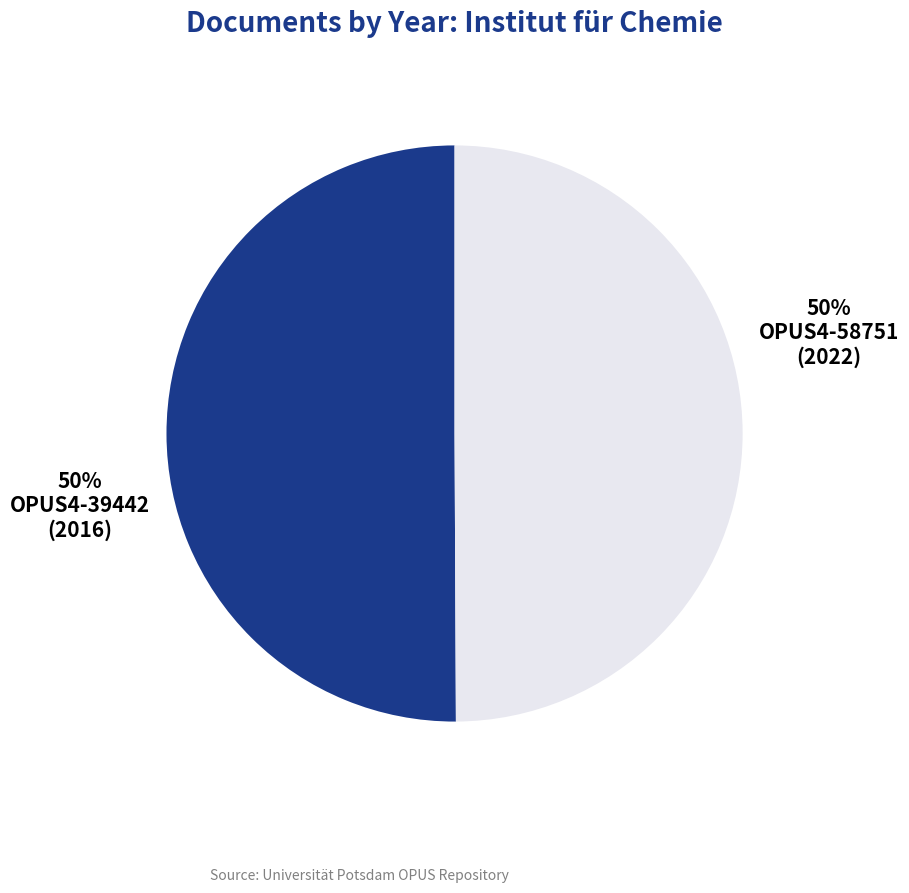

To the nearest percent, what is the average slice percentage?

50%